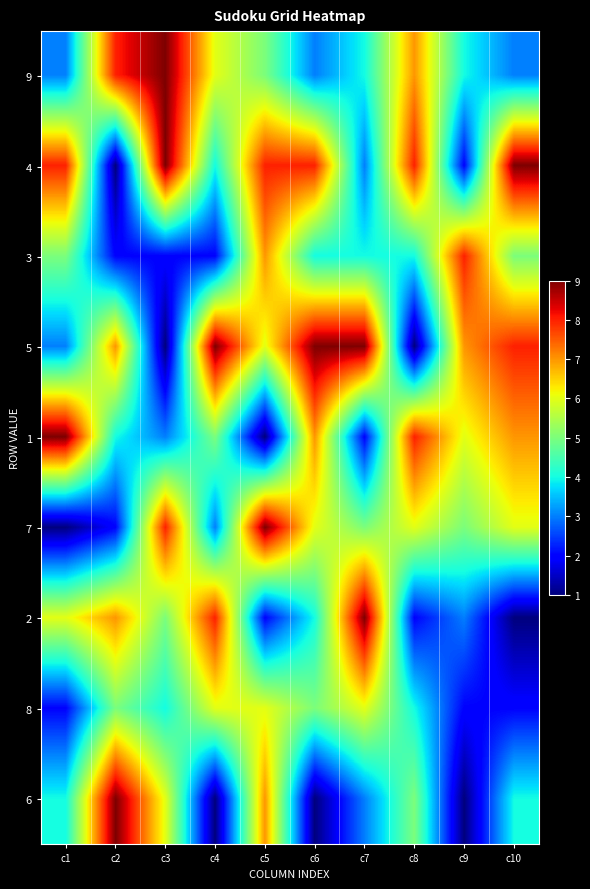

At which category is the sum across all series the highest?

c5